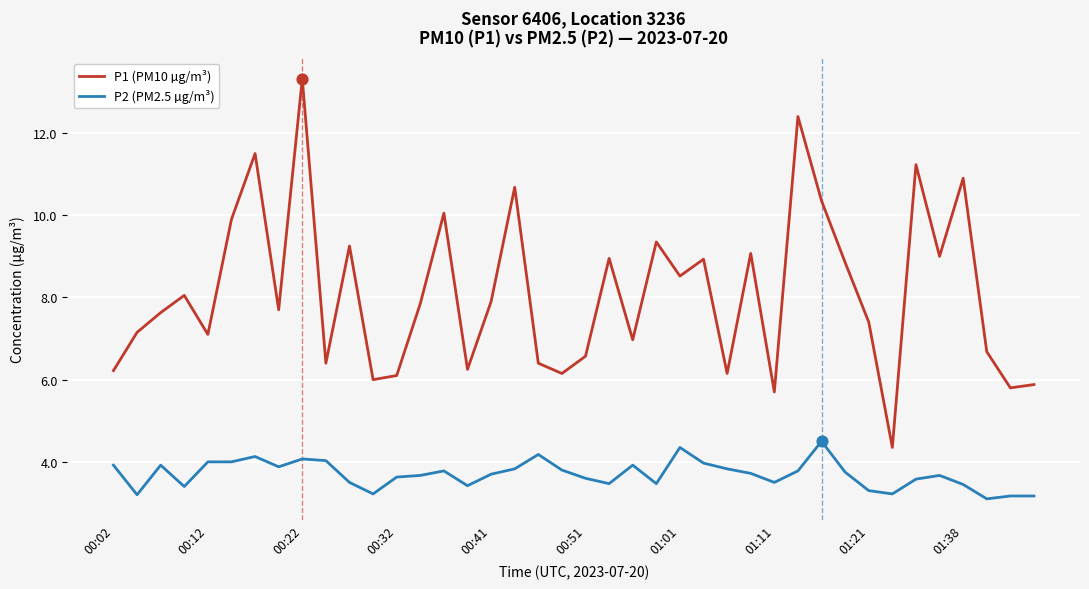

At how many categories does at least one series exceed 5?

39